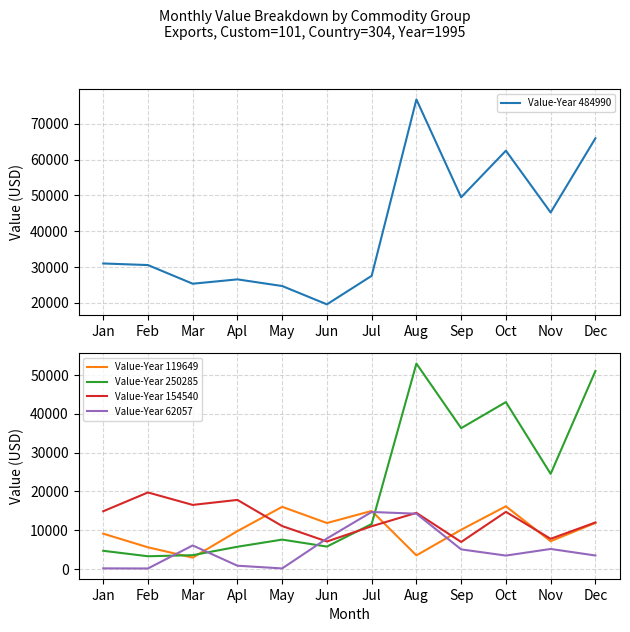

What is the total value across all series at Apl?

60896